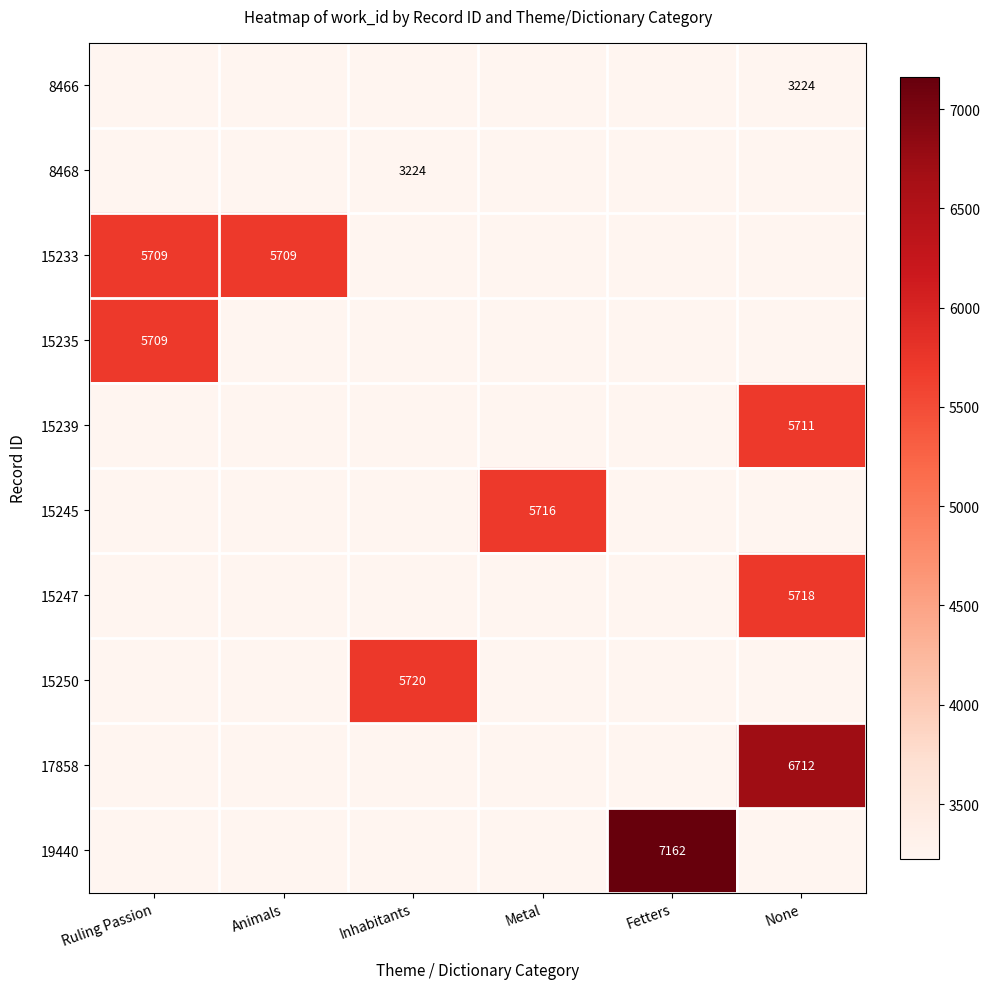

The 8468 series shows 3224 at Inhabitants. True or false?

True